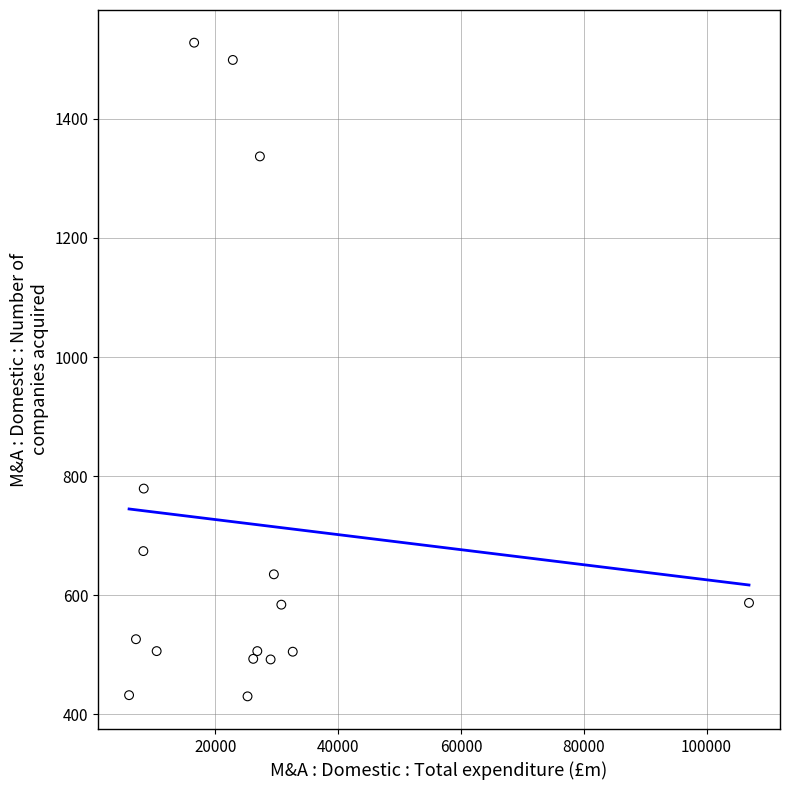

What Y value in the scatter plot is closest to 979?

779